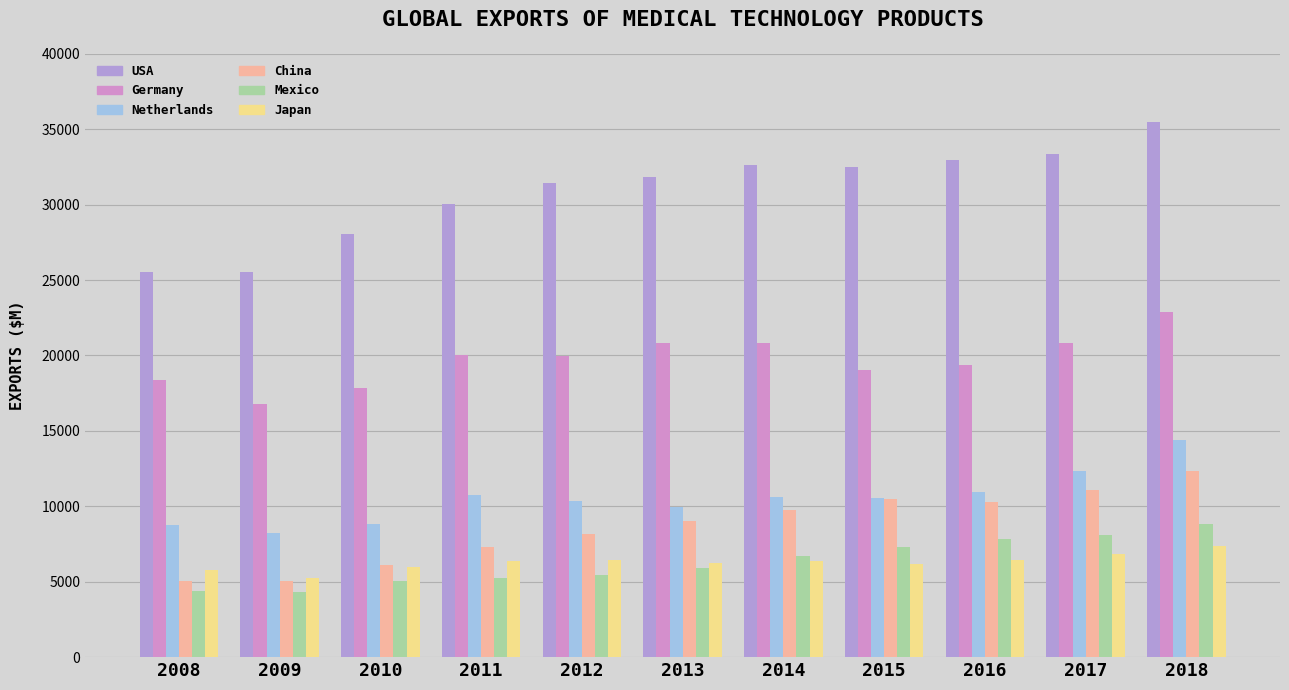

What is the total value across all series at 2016?

87863.0